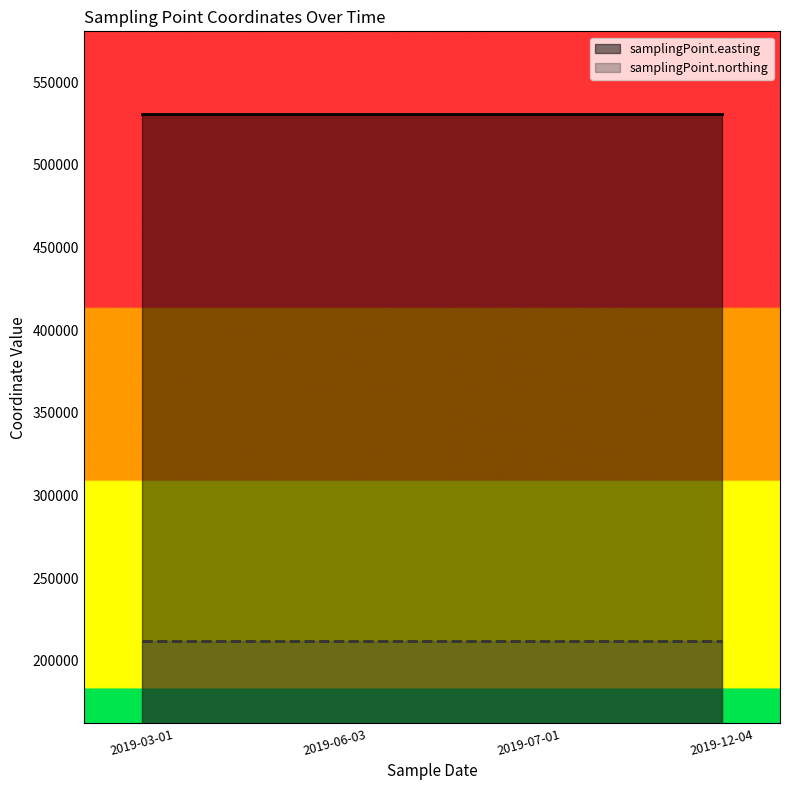

What is the difference between the highest and lowest values at 2019-12-04T13:42:00?

318510